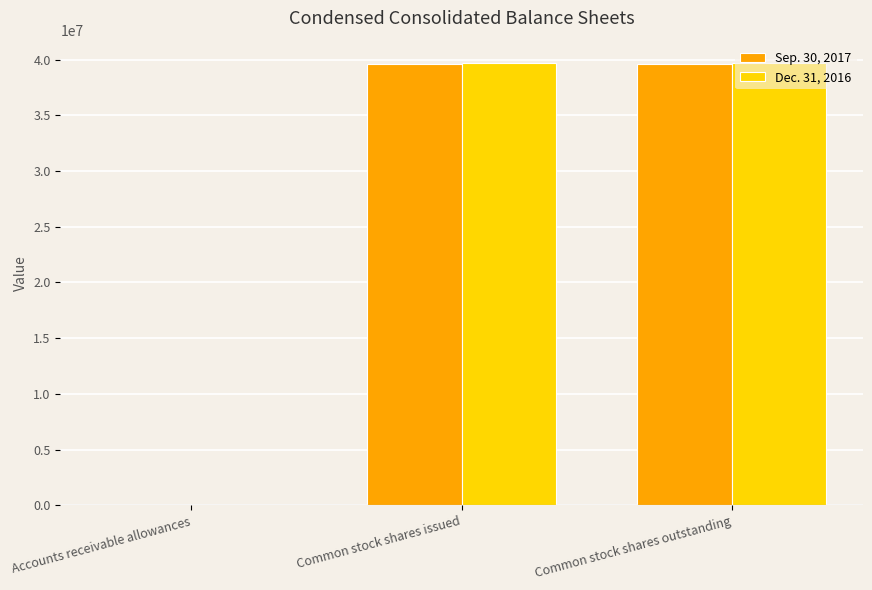

Reading left to right, extract all data points from this chart.

Sep. 30, 2017: 2232	39624000	39624000
Dec. 31, 2016: 1943	39712000	39712000